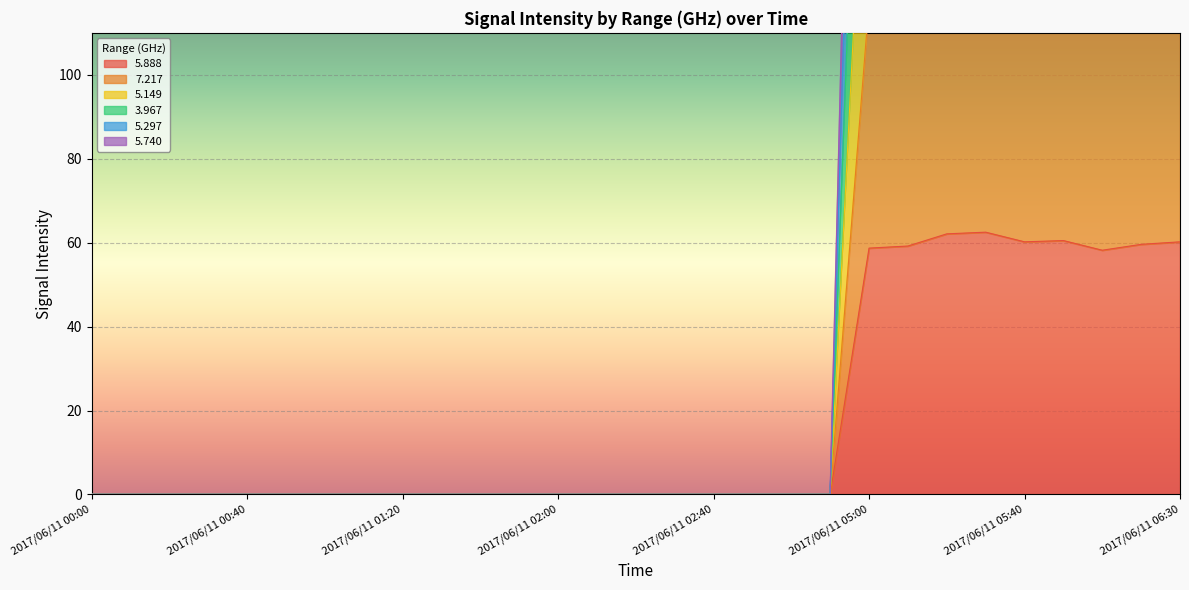

True or false:   7.217 and   5.888 cross at least once.

False